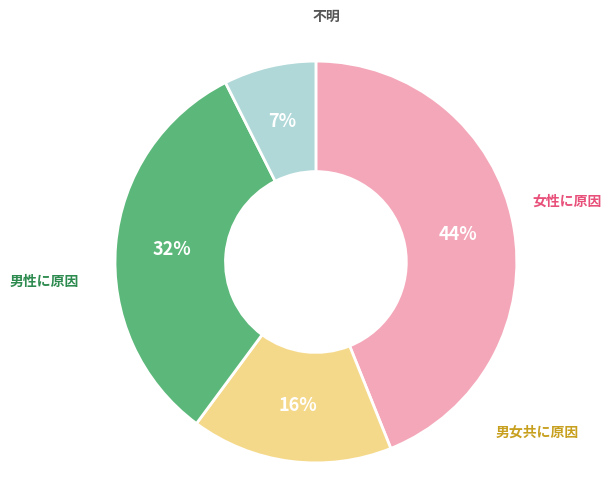

To the nearest percent, what is the average slice percentage?

25%